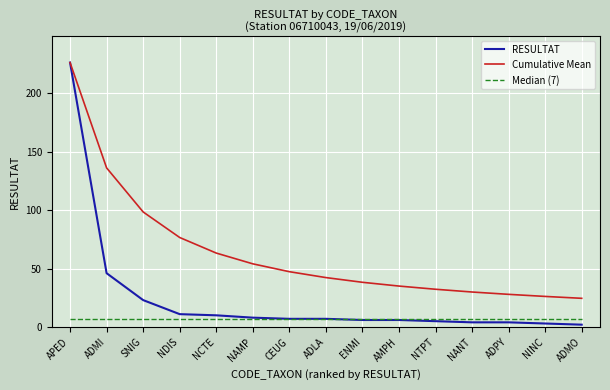

What is the sum of all Median (7) values?

105.0